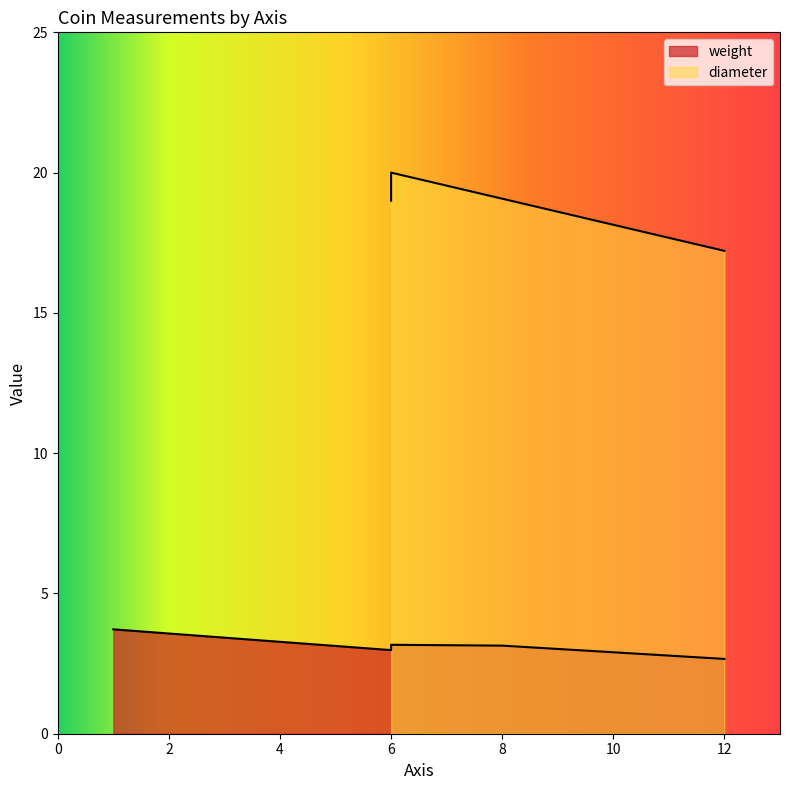

Which series has the widest spread of values?

diameter